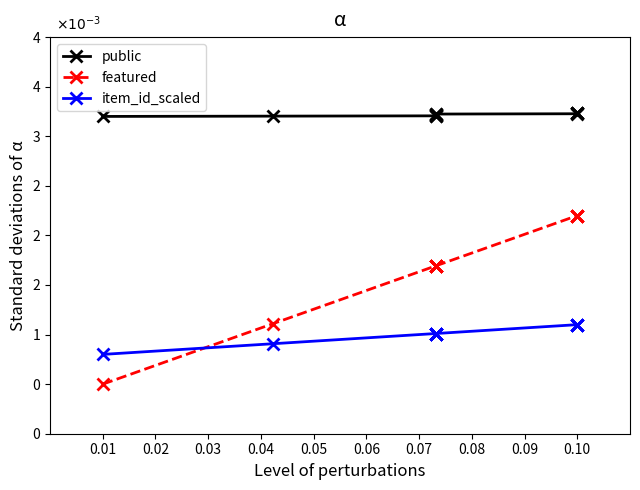

Is this an area chart (filled region under the line)?

No